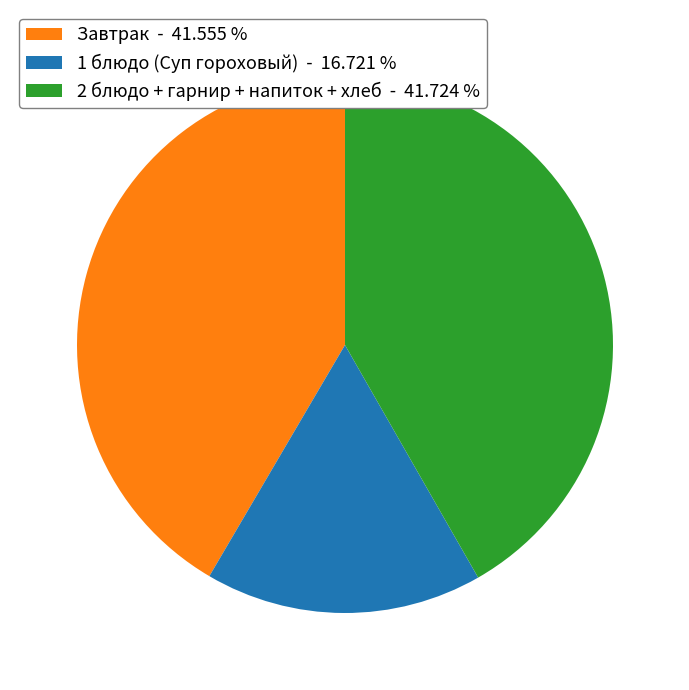

What is the smallest slice in the pie chart?

1 блюдо (Суп гороховый) - 16.721 %